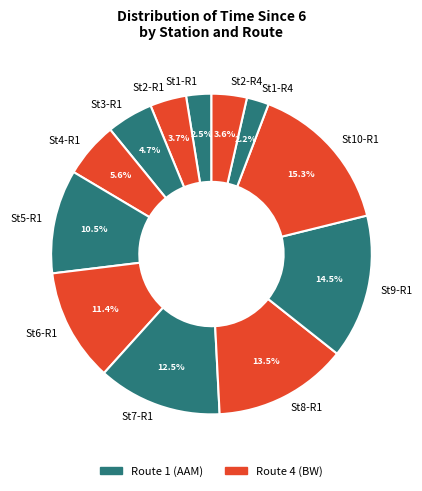

Does St8-R1 represent more than half of the total?

No